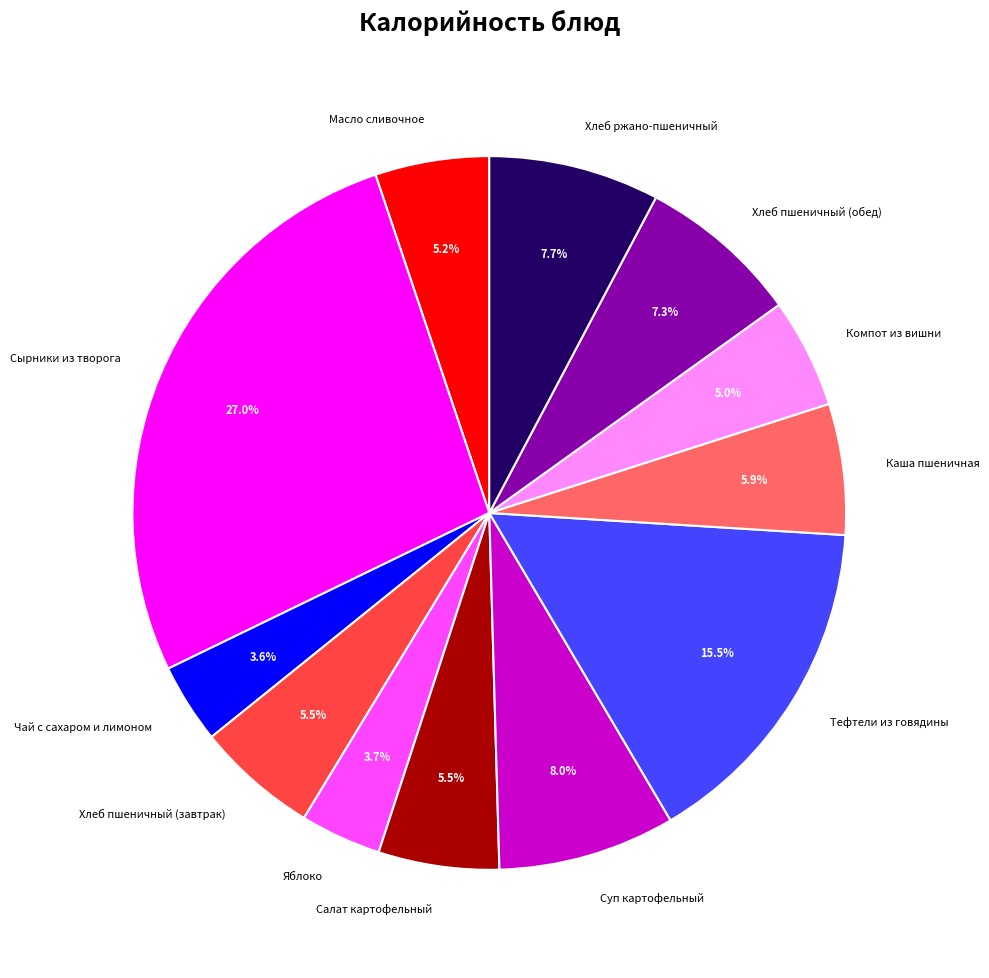

What portion of the pie excludes Салат картофельный?

94.5%